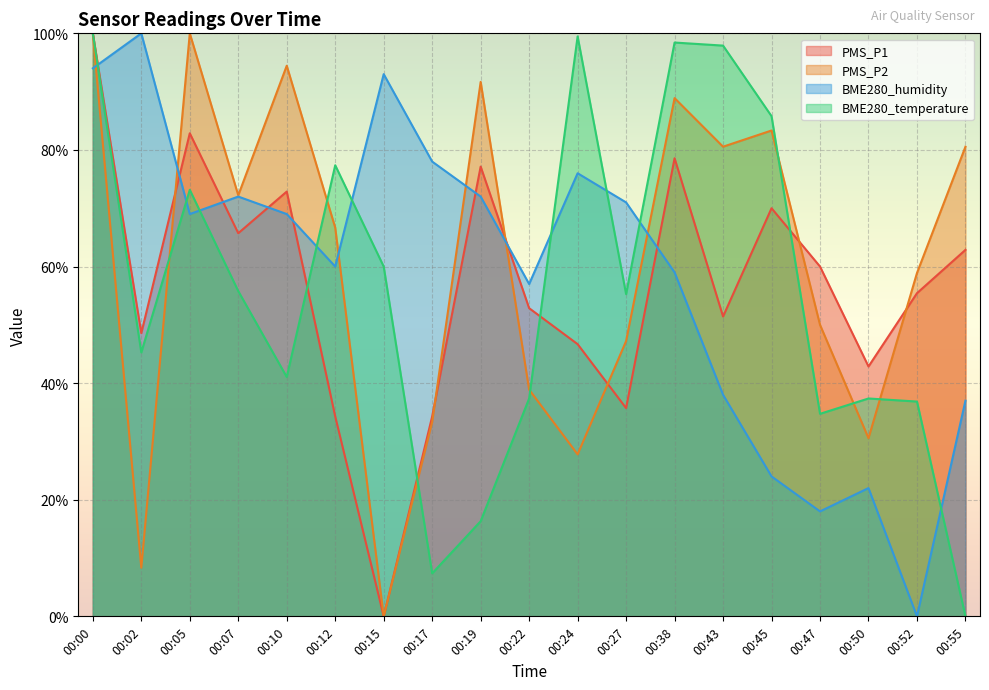

The BME280_humidity series shows 24.0 at 00:45. True or false?

True